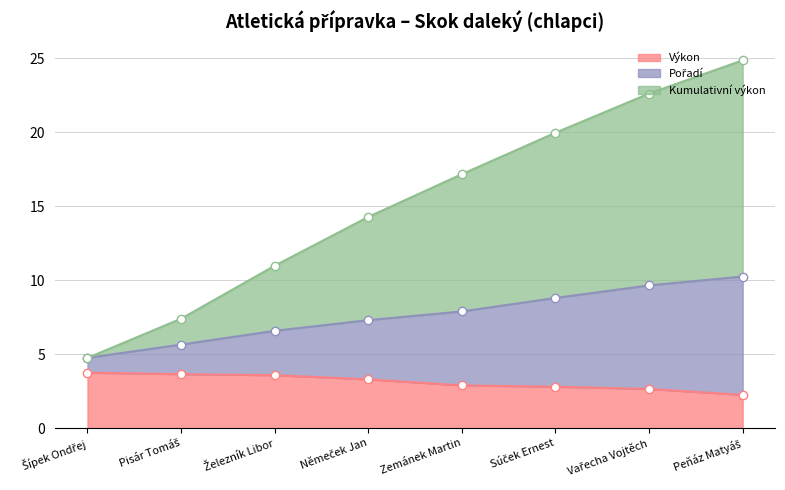

What are all the series names shown in the legend?

Pořadí, Výkon, Kumulativní výkon